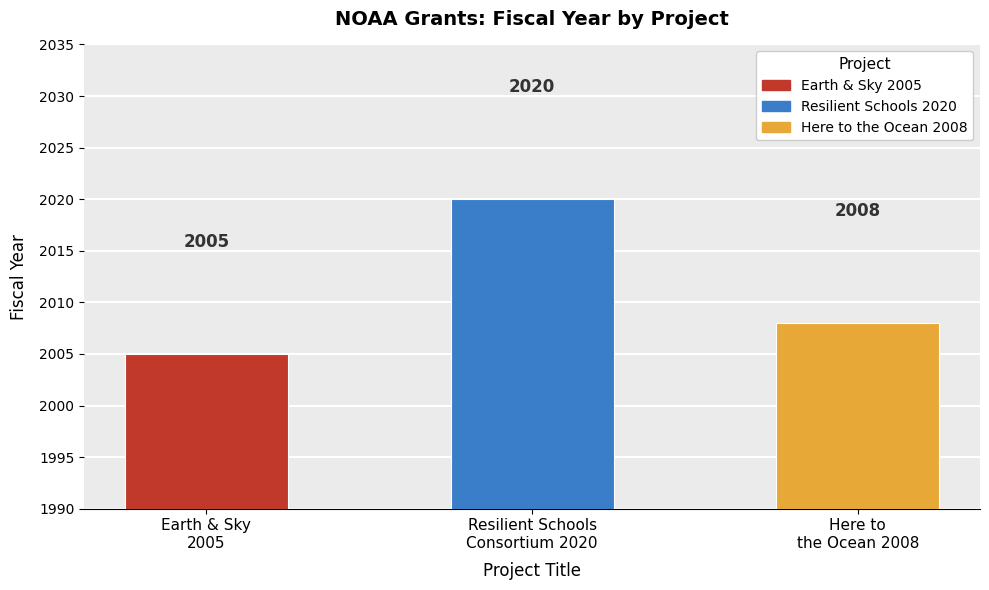

Approximately how many times larger is the value at Here to
the Ocean 2008 compared to Resilient Schools
Consortium 2020?

1.0